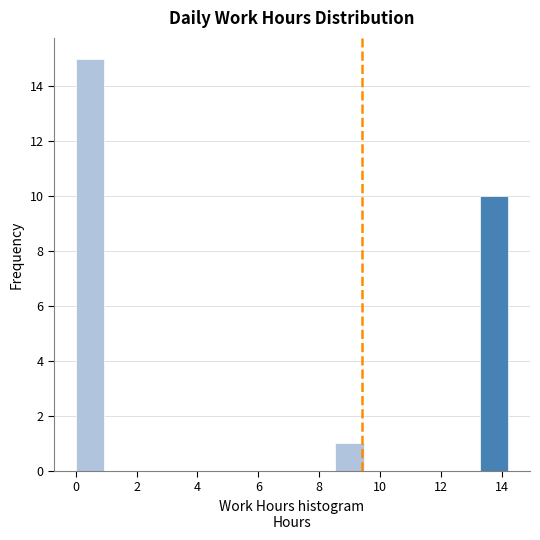

Which range on the x-axis has the tallest bar?

0.0 to 1.0